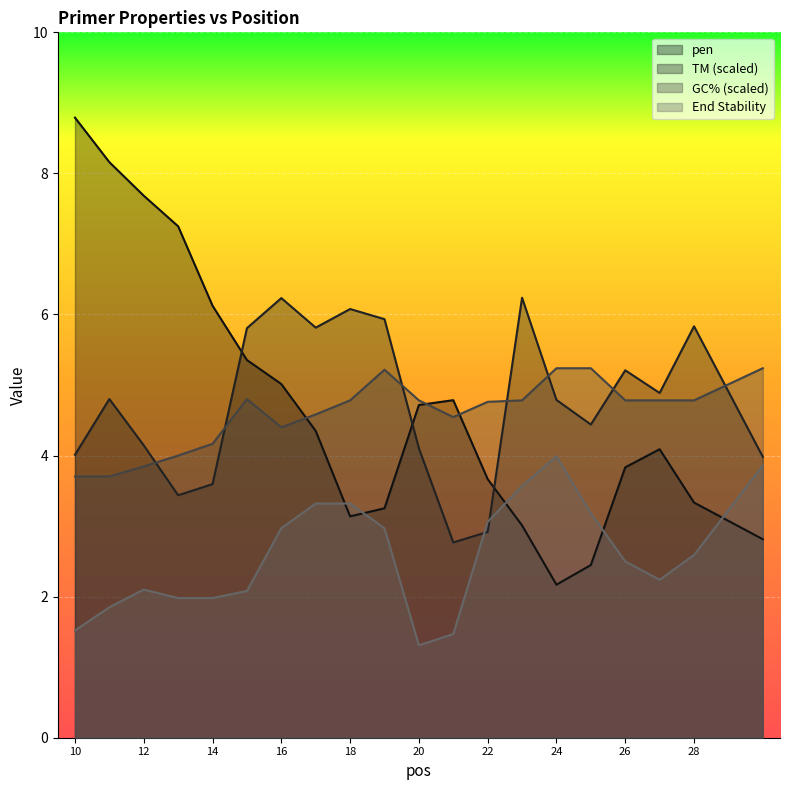

What is the minimum value for PRIMER_RIGHT_0_GC_PERCENT?

3.7